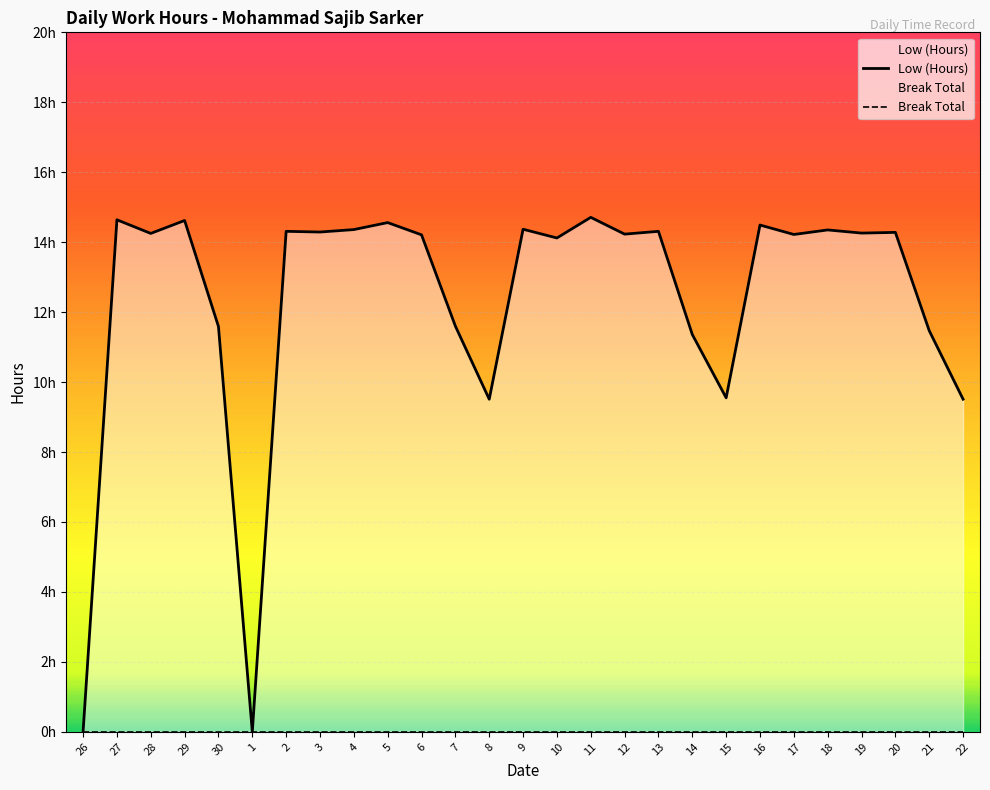

What is the label of the 10th point from the right?

13